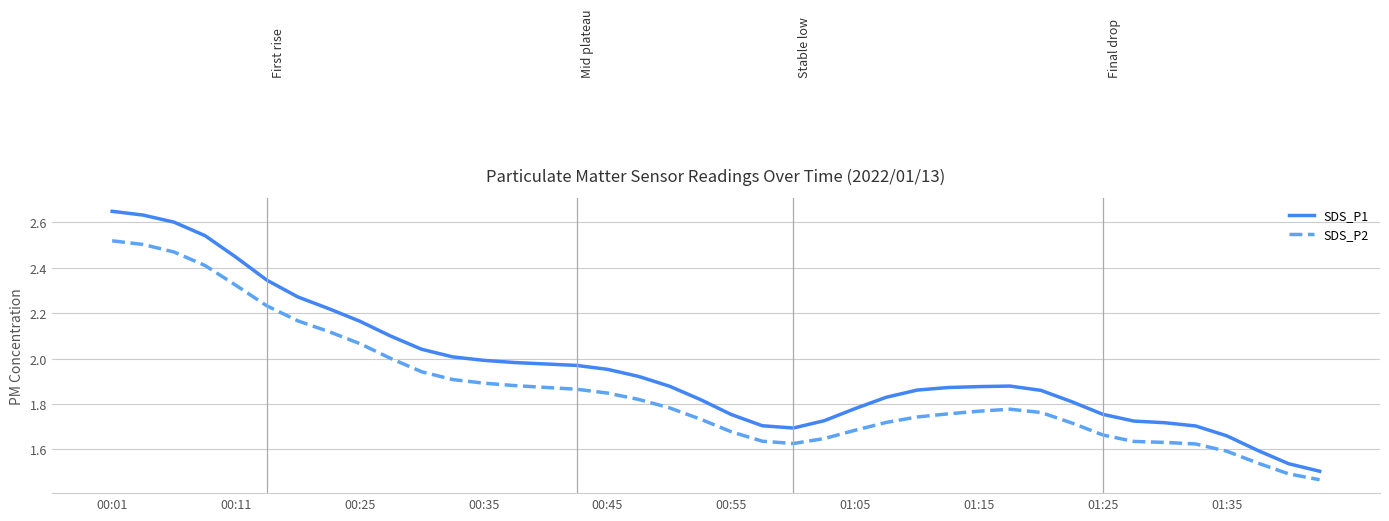

True or false: SDS_P1 and SDS_P2 cross at least once.

False